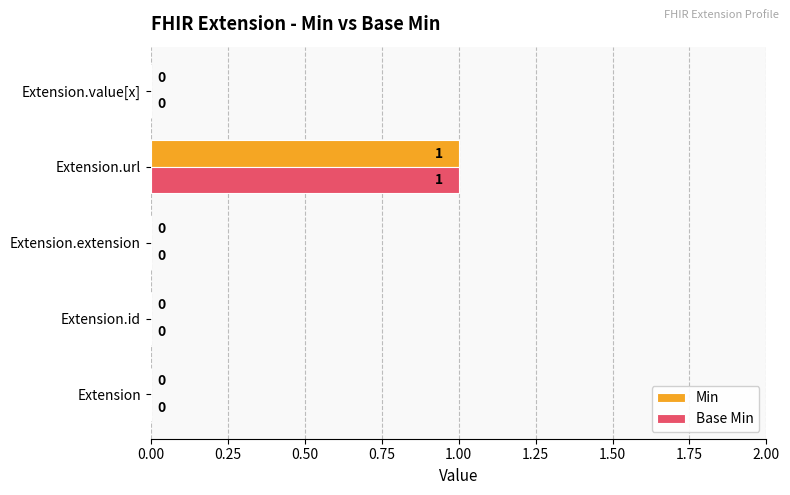

True or false: Min has a value of 0 at Extension.

True